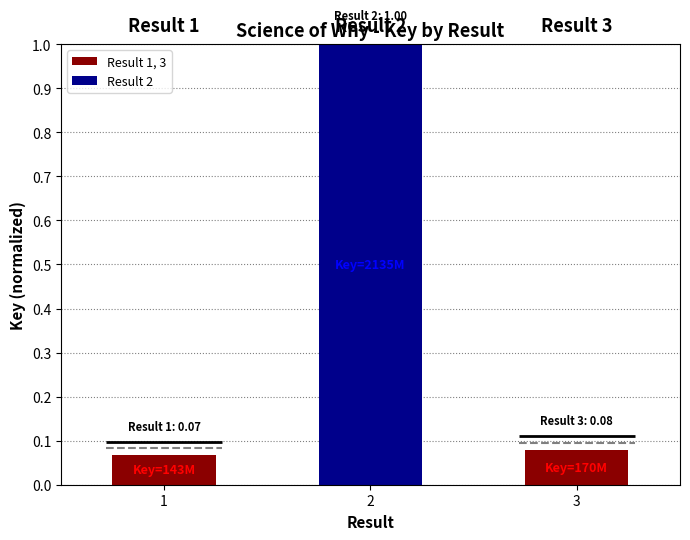

The value at 1 is 0.1. True or false?

True